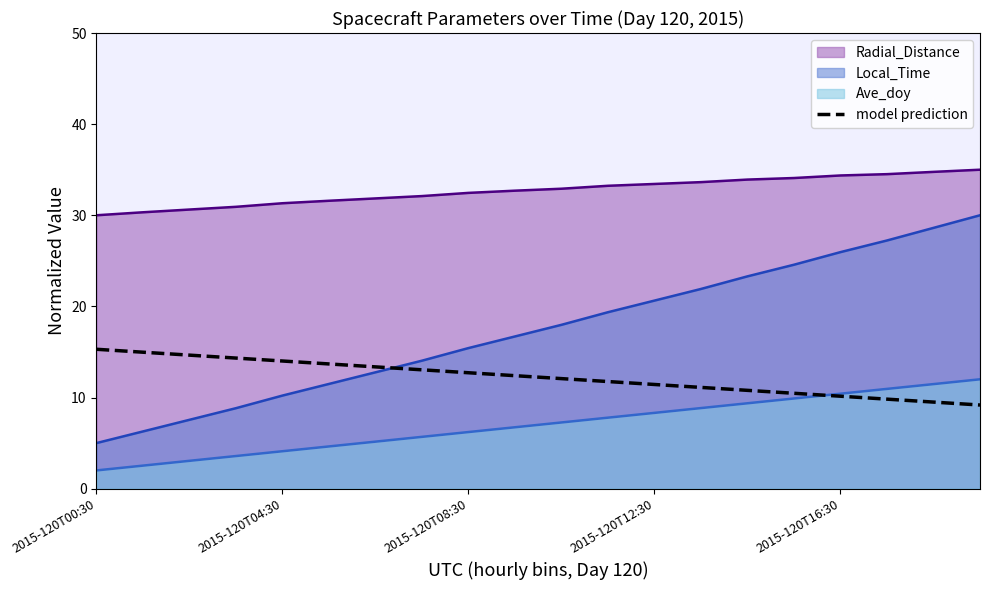

What is the greatest value displayed?

35.0